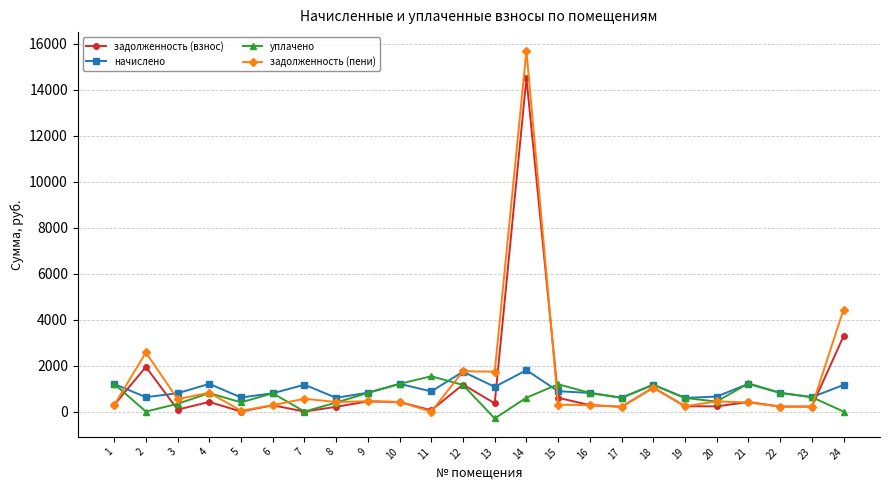

At which category is the sum across all series the highest?

14